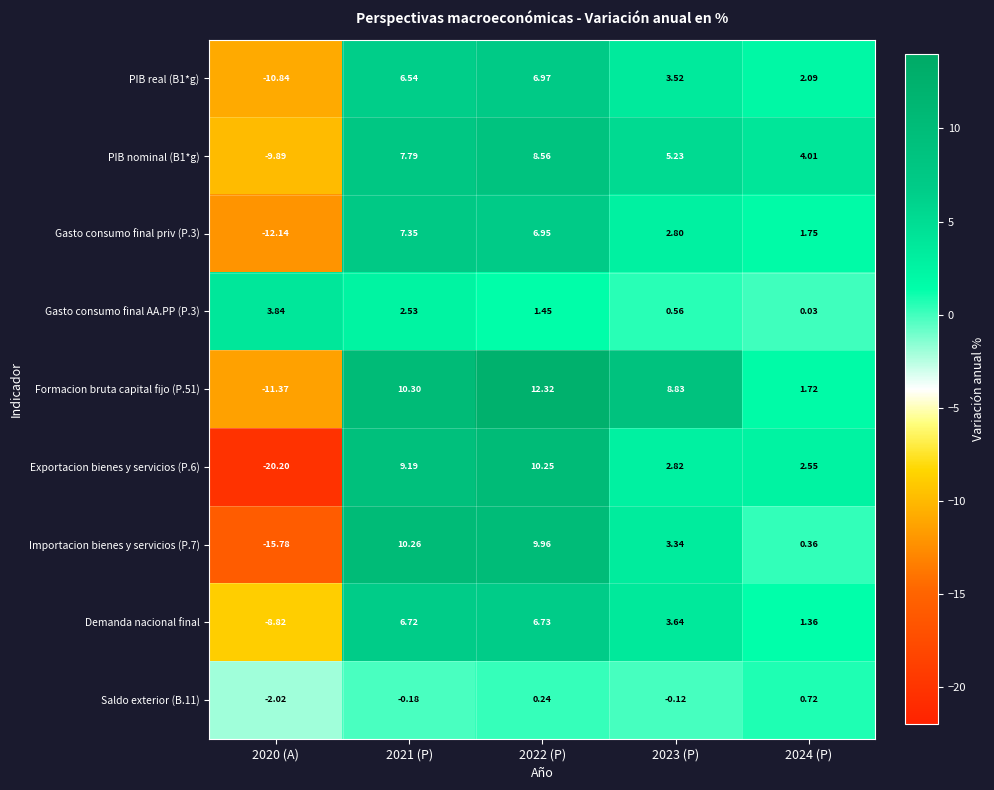

Is the value of PIB nominal (B1*g) at 2024 (P) greater than the value of Gasto consumo final priv (P.3) at 2024 (P)?

Yes